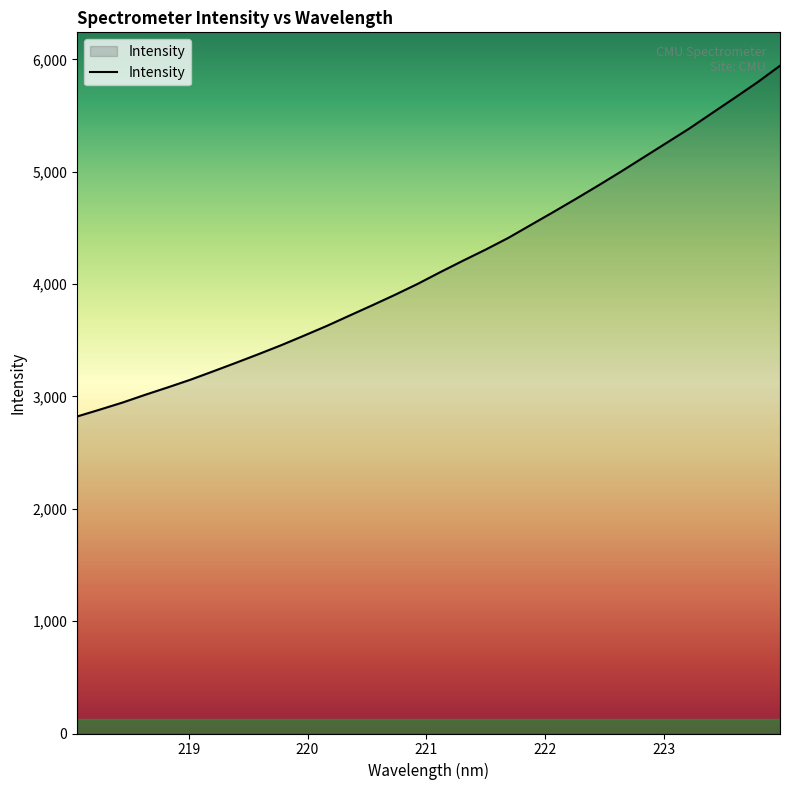

Reading right to left, transcribe all the data shown in this chart.

5943.4	5795.5	5657.6	5521.9	5385.3	5257.8	5130.9	5003.7	4880.2	4759.7	4641.9	4526.3	4410.4	4306.2	4207.4	4105.7	4001.0	3903.7	3810.5	3719.3	3627.5	3541.3	3456.7	3377.1	3299.6	3223.9	3149.4	3081.0	3014.8	2945.6	2882.7	2821.7